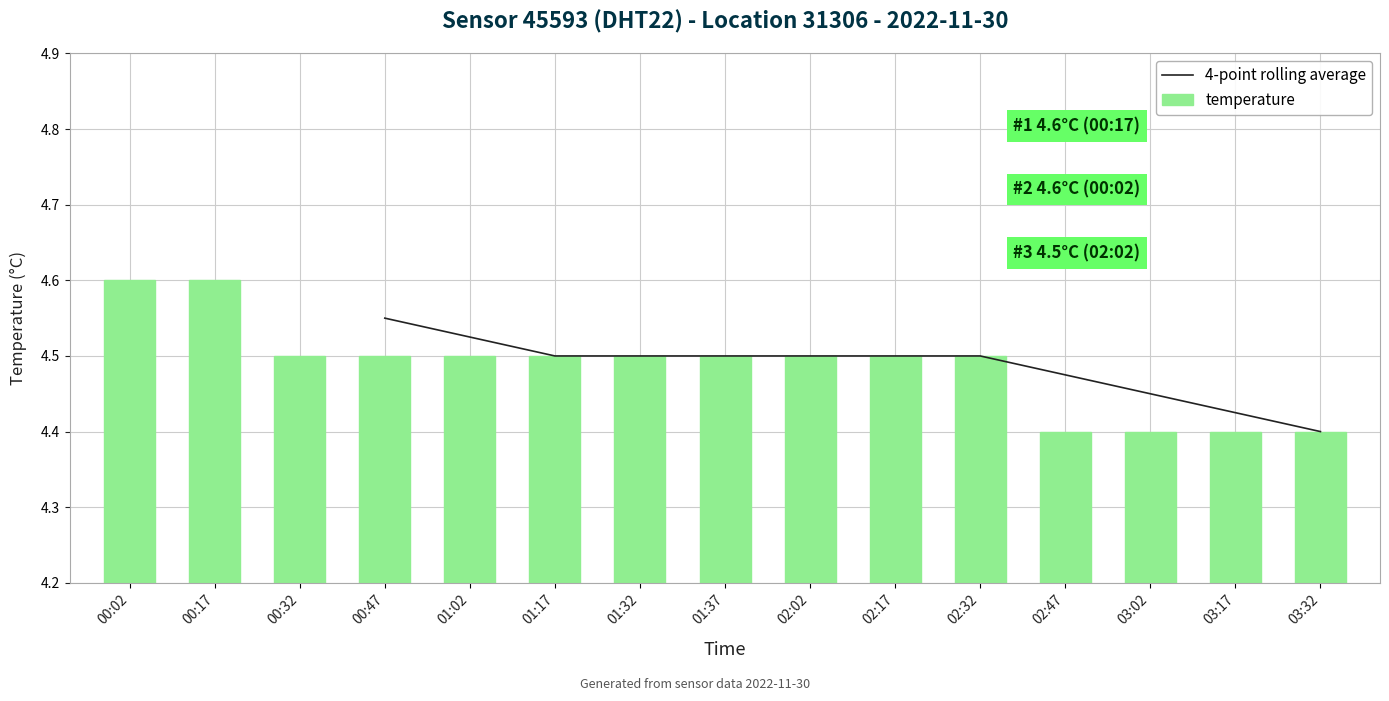

What are all the series names shown in the legend?

4-point rolling average, temperature